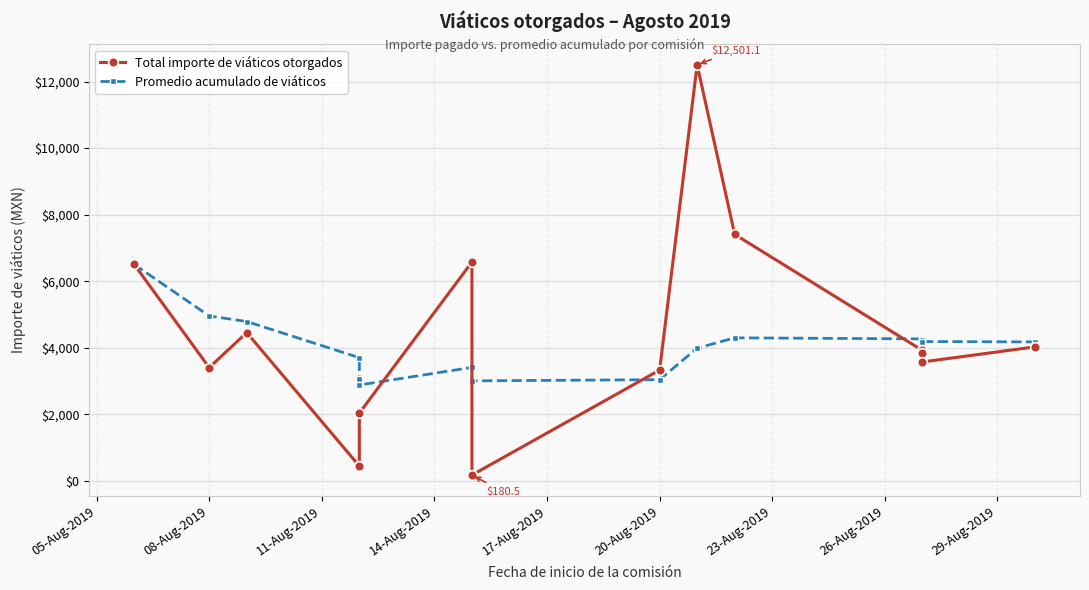

How many intersections are there between Promedio acumulado de viáticos and Total importe de viáticos otorgados?

4